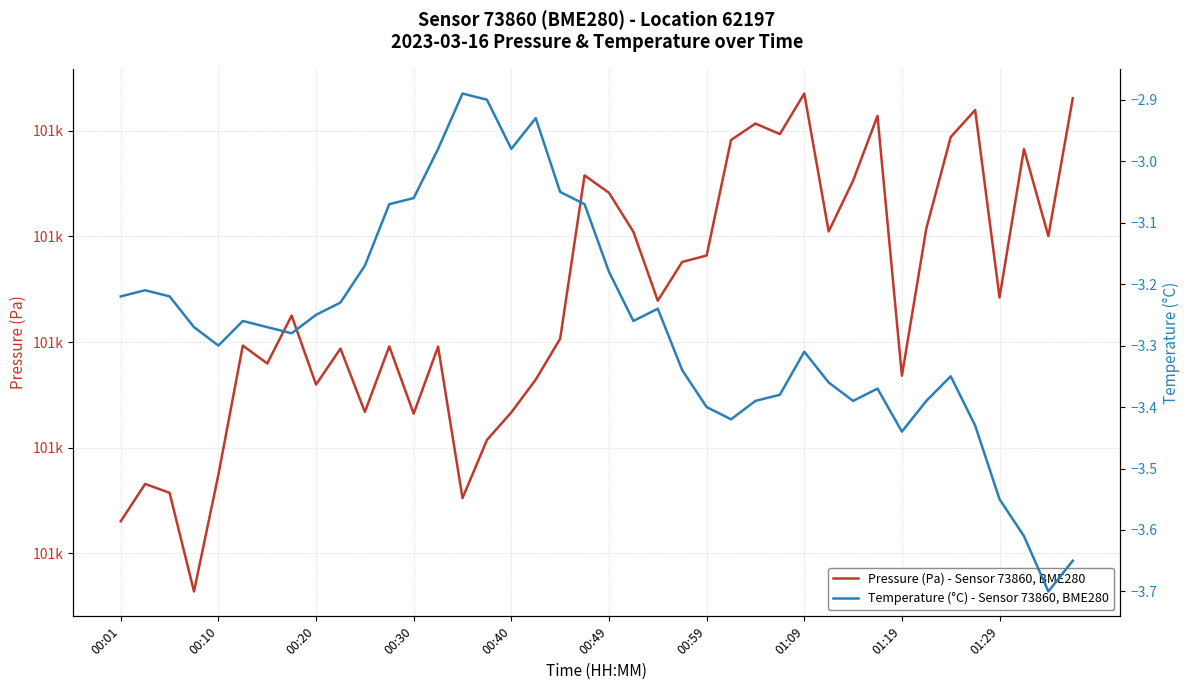

Reading right to left, what are all the values shown in this chart?

Pressure (Pa) - Sensor 73860, BME280: 100843.1	100830.0	100838.3	100824.2	100842.0	100839.4	100830.8	100816.8	100841.4	100835.3	100830.5	100843.5	100839.7	100840.7	100839.1	100828.2	100827.6	100823.9	100830.4	100834.1	100835.8	100820.3	100816.4	100813.3	100810.7	100805.2	100819.6	100813.2	100819.6	100813.4	100819.4	100816.0	100822.5	100818.0	100819.7	100807.4	100796.4	100805.7	100806.6	100803.0
Temperature (°C) - Sensor 73860, BME280: -3.6	-3.7	-3.6	-3.5	-3.4	-3.4	-3.4	-3.4	-3.4	-3.4	-3.4	-3.3	-3.4	-3.4	-3.4	-3.4	-3.3	-3.2	-3.3	-3.2	-3.1	-3.0	-2.9	-3.0	-2.9	-2.9	-3.0	-3.1	-3.1	-3.2	-3.2	-3.2	-3.3	-3.3	-3.3	-3.3	-3.3	-3.2	-3.2	-3.2